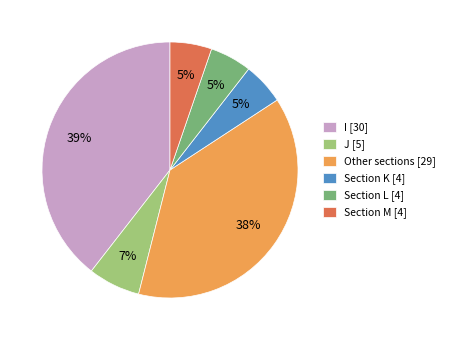

What is the largest slice in the pie chart?

I [30]